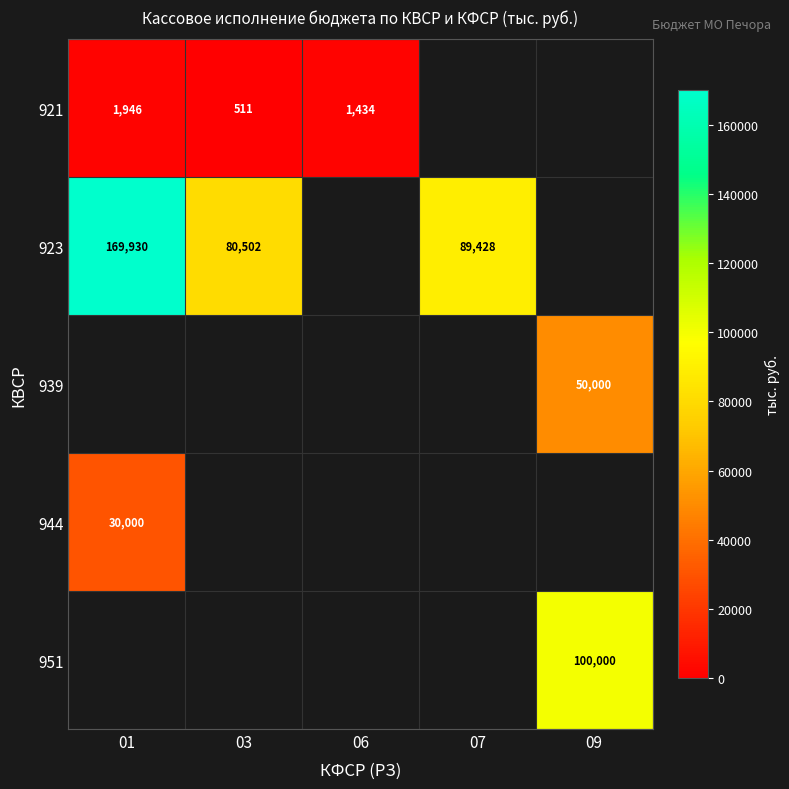

How many data points does each series have?

5